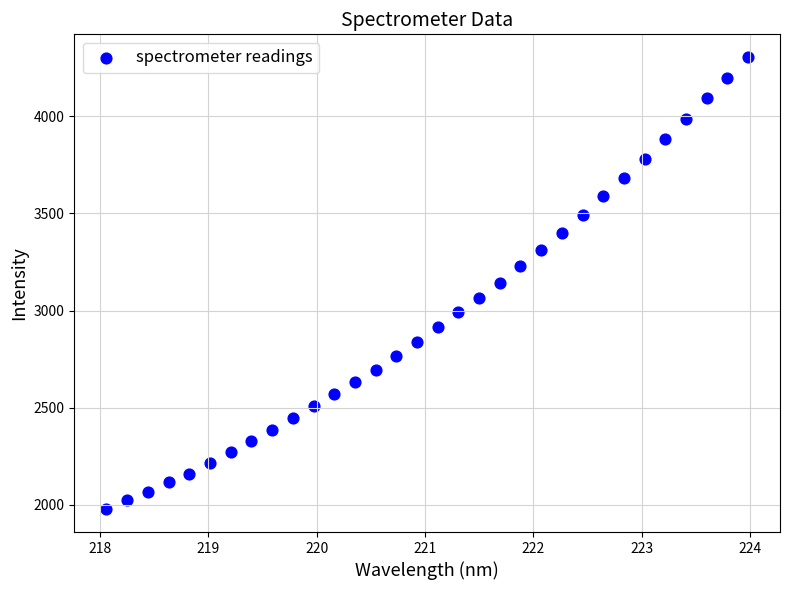

What is the range of X values (max minus min)?

5.9